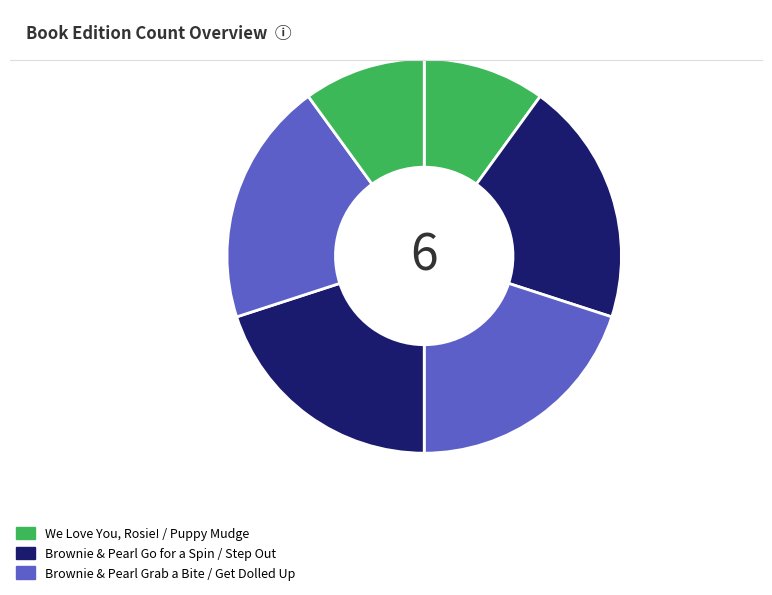

Count the number of slices in the pie.

6